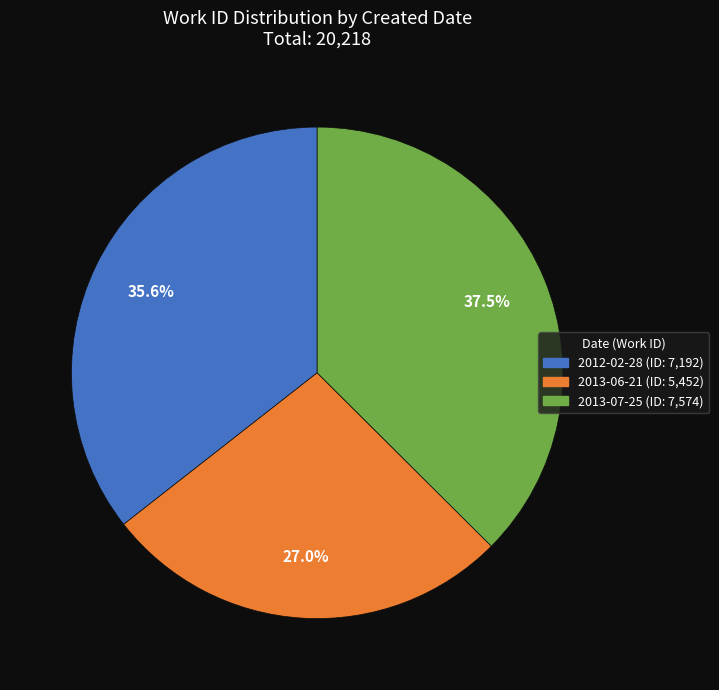

What portion of the pie excludes 2013-07-25?

62.5%